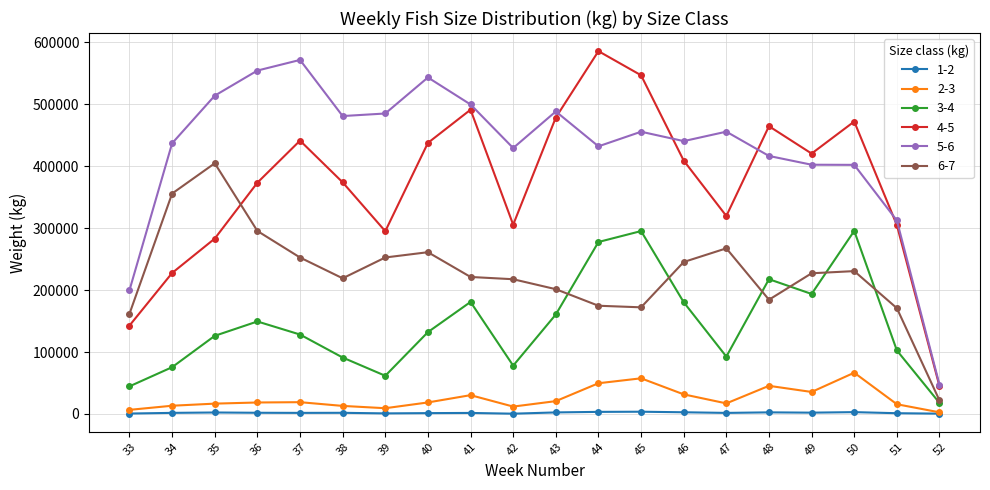

At how many categories does at least one series exceed 506445?

6